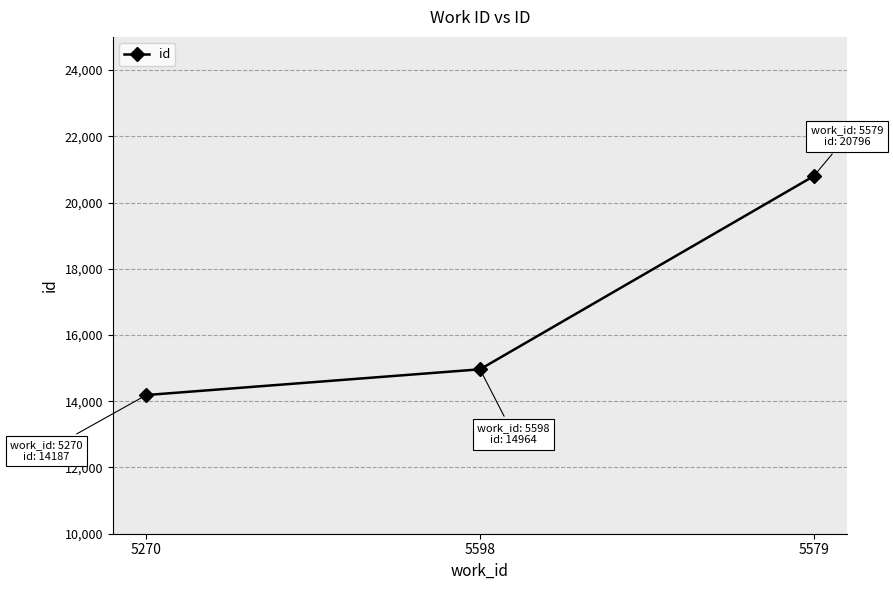

What position from the left is 5598?

2